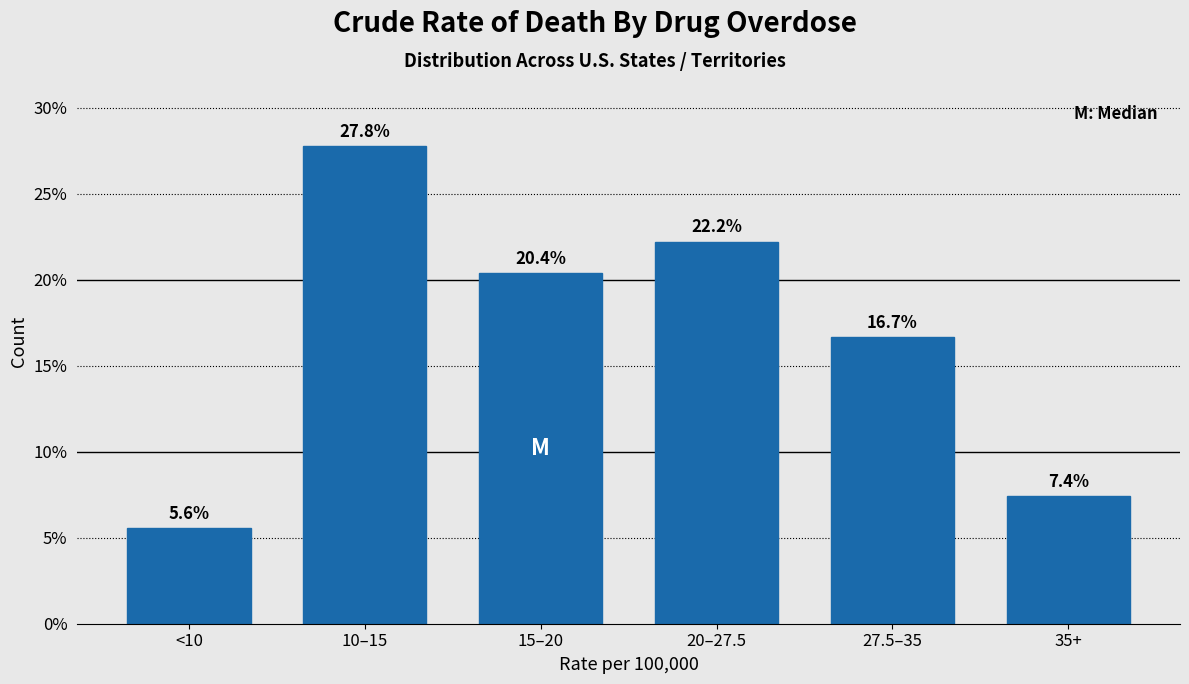

Reading right to left, list all the values displayed in this chart.

7.4	16.7	22.2	20.4	27.8	5.6